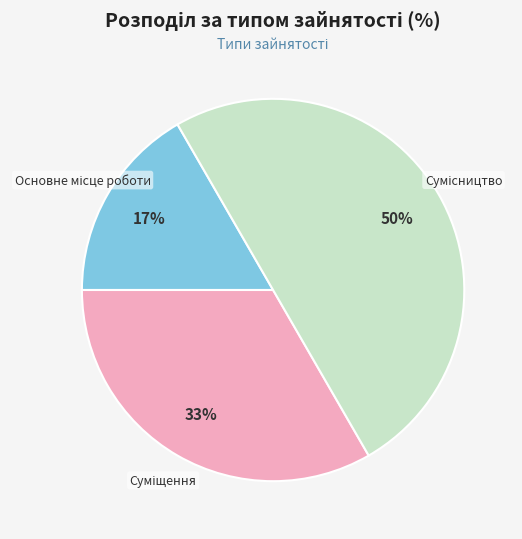

To the nearest percent, what is the difference between the largest and smallest slice percentages?

33%